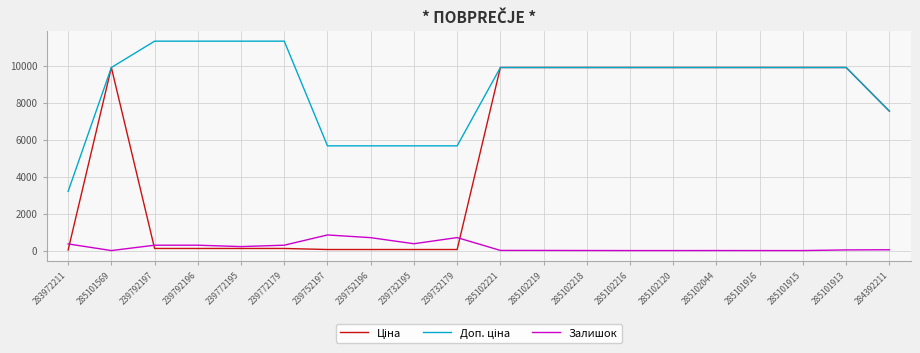

The Залишок series shows 290.0 at 239772179. True or false?

True